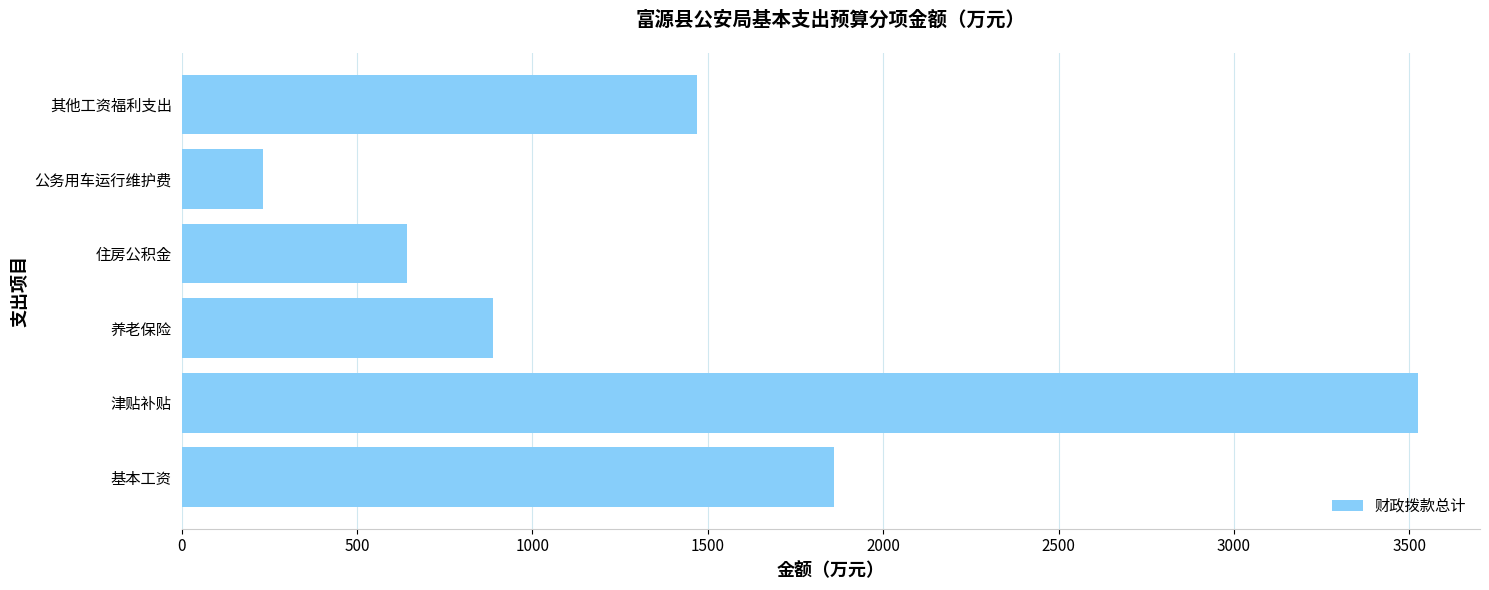

How many bars are there in total?

6